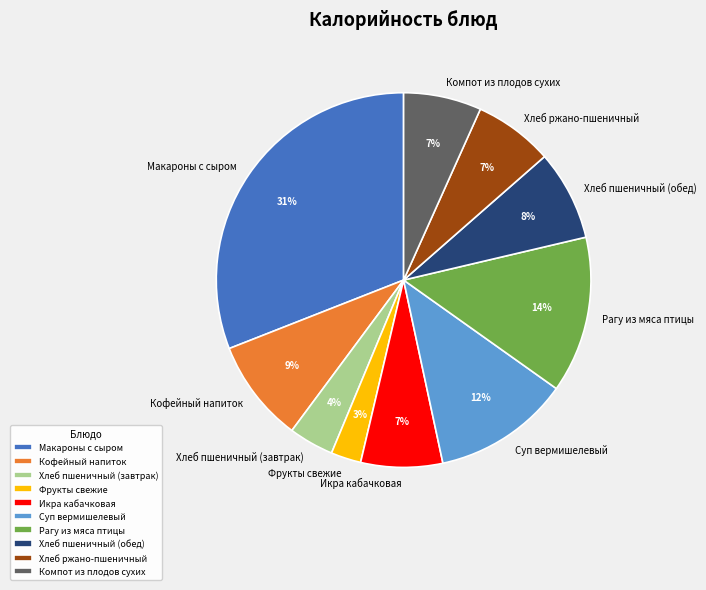

What is the largest slice in the pie chart?

Макароны с сыром